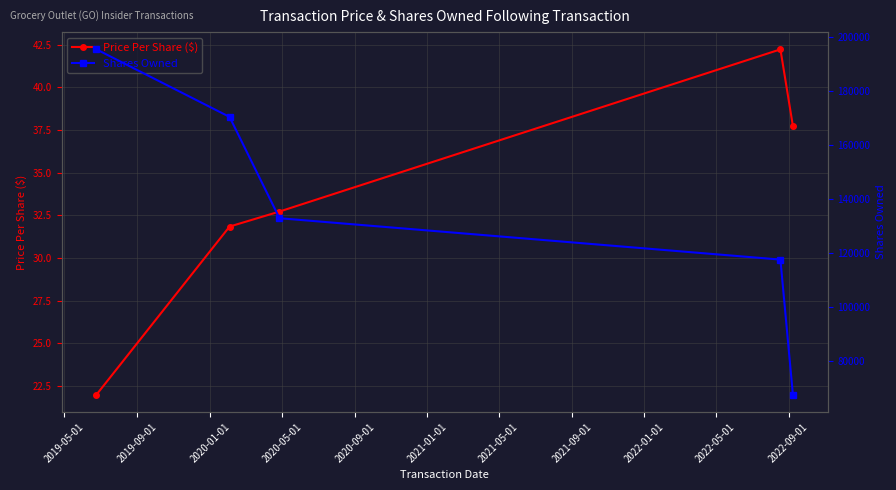

Which series has the widest spread of values?

Shares Owned